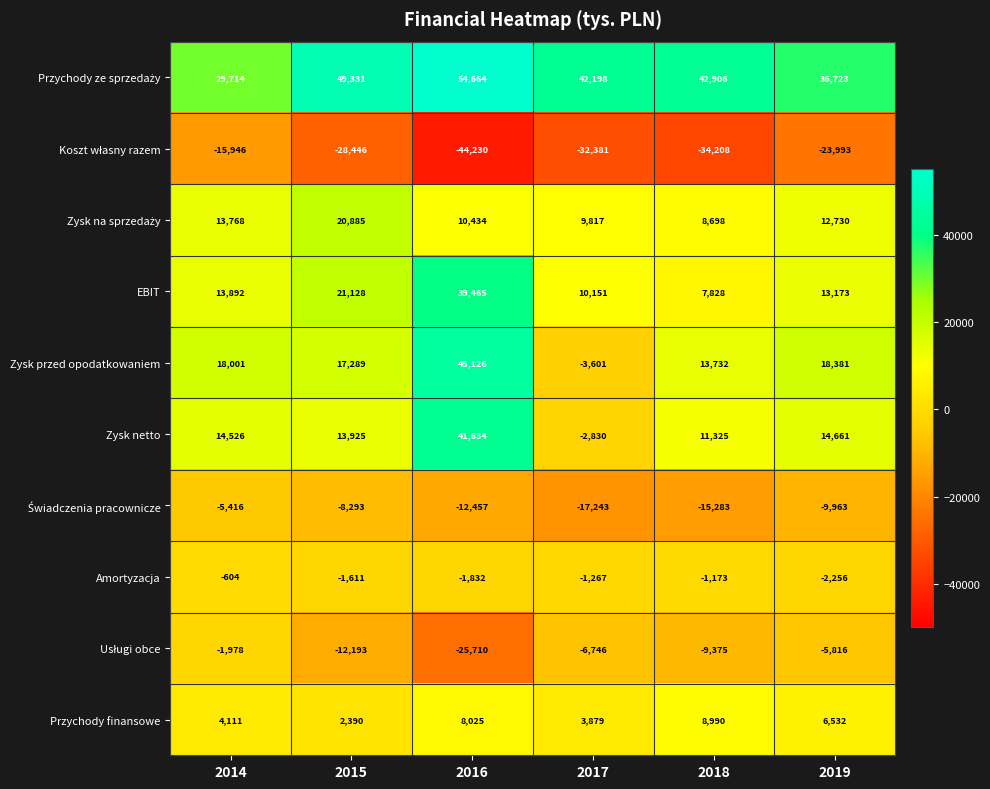

At how many categories does at least one series exceed 6094?

6